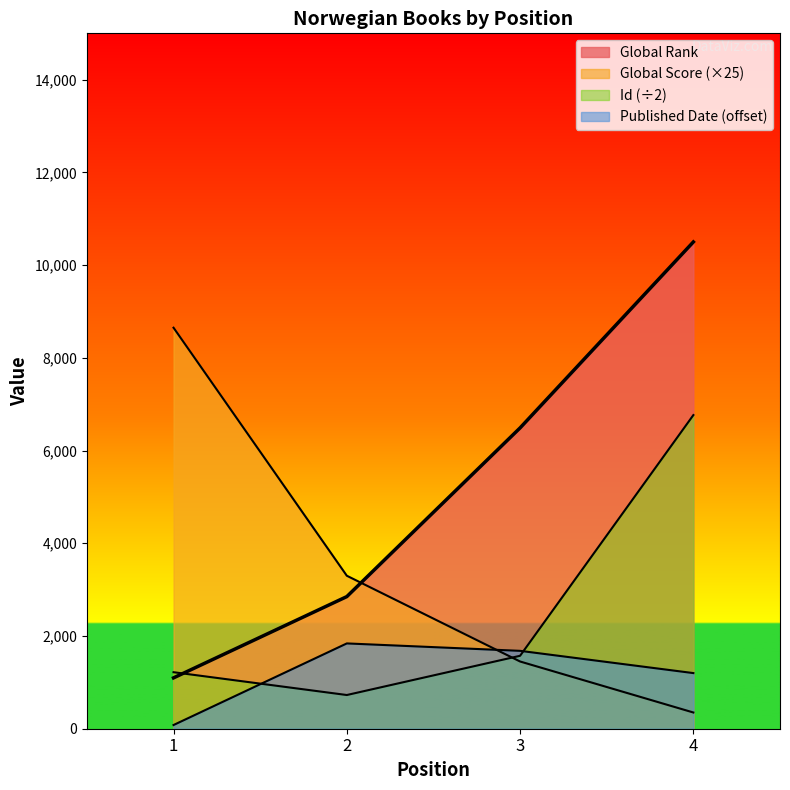

Rank the series at 4 from lowest to highest value.

Global Score, Published Date, Id, Global Rank